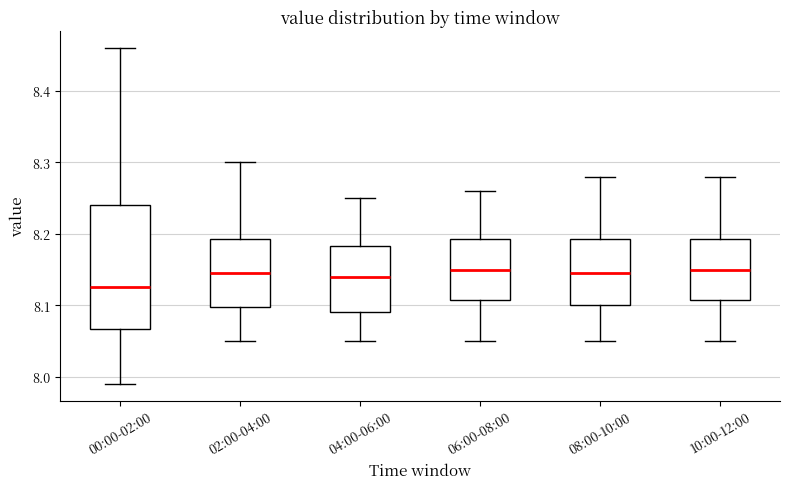

Which box has the lowest median line?

00:00-02:00